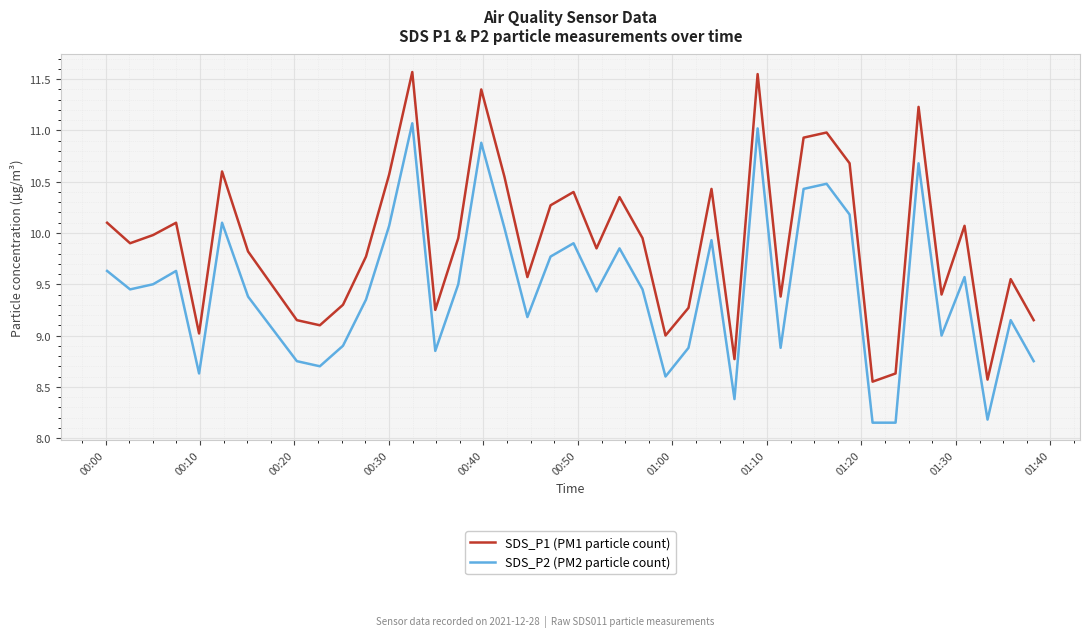

Which series has the largest total across all categories?

SDS_P1 (PM1 particle count)